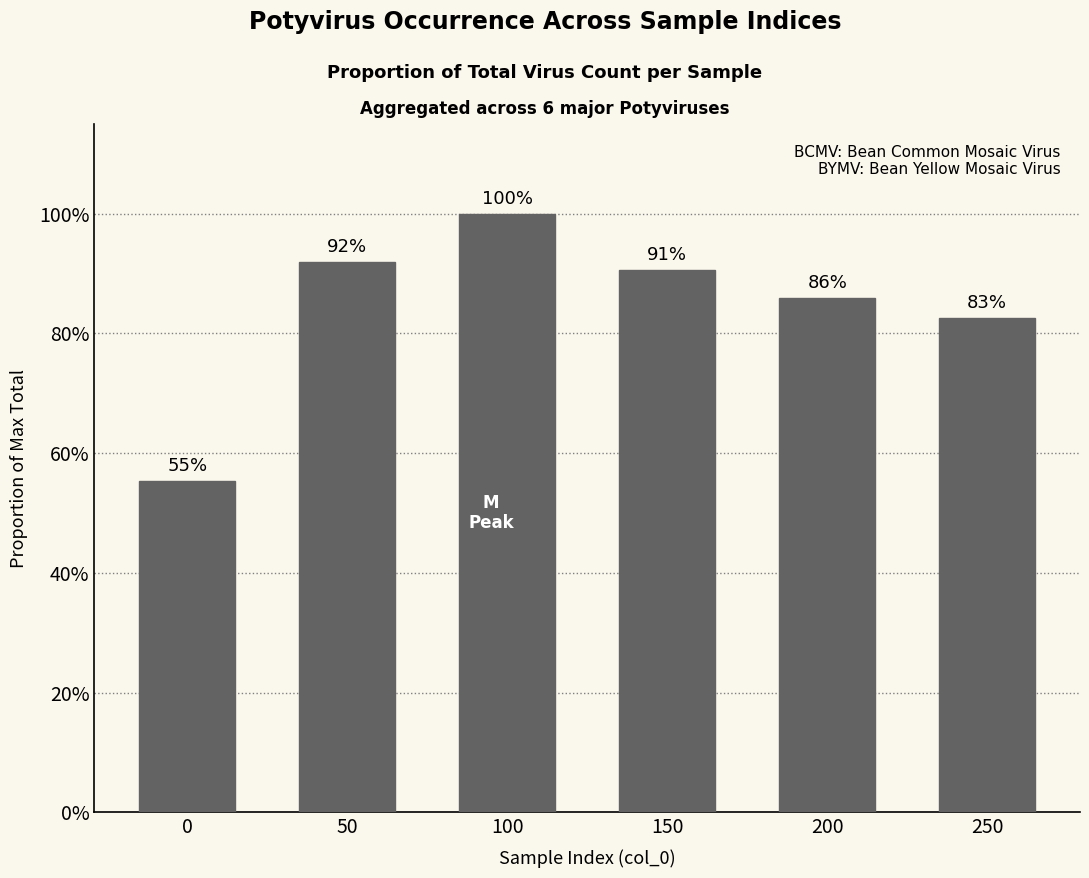

Reading left to right, list all the values displayed in this chart.

0.6	0.9	1.0	0.9	0.9	0.8